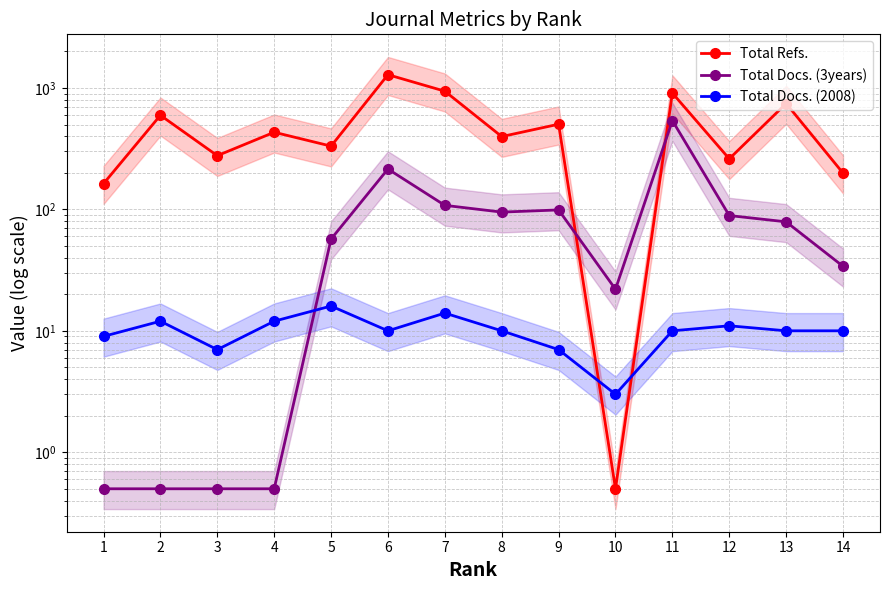

The Total Docs. (2008) series shows 10.9 at 3. True or false?

False